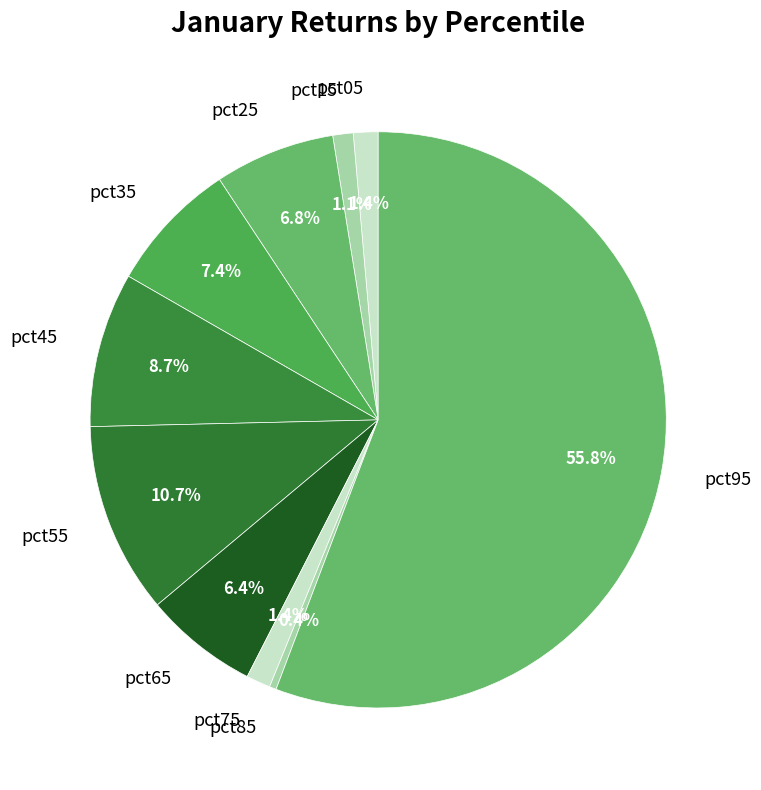

What is the largest slice in the pie chart?

pct95